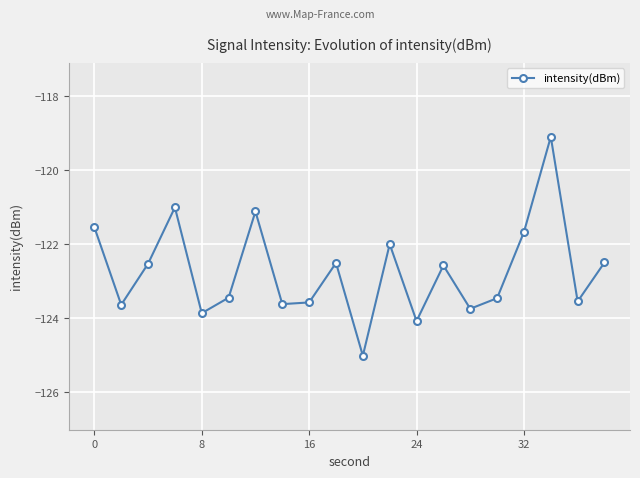

How many lines are shown in the chart?

1